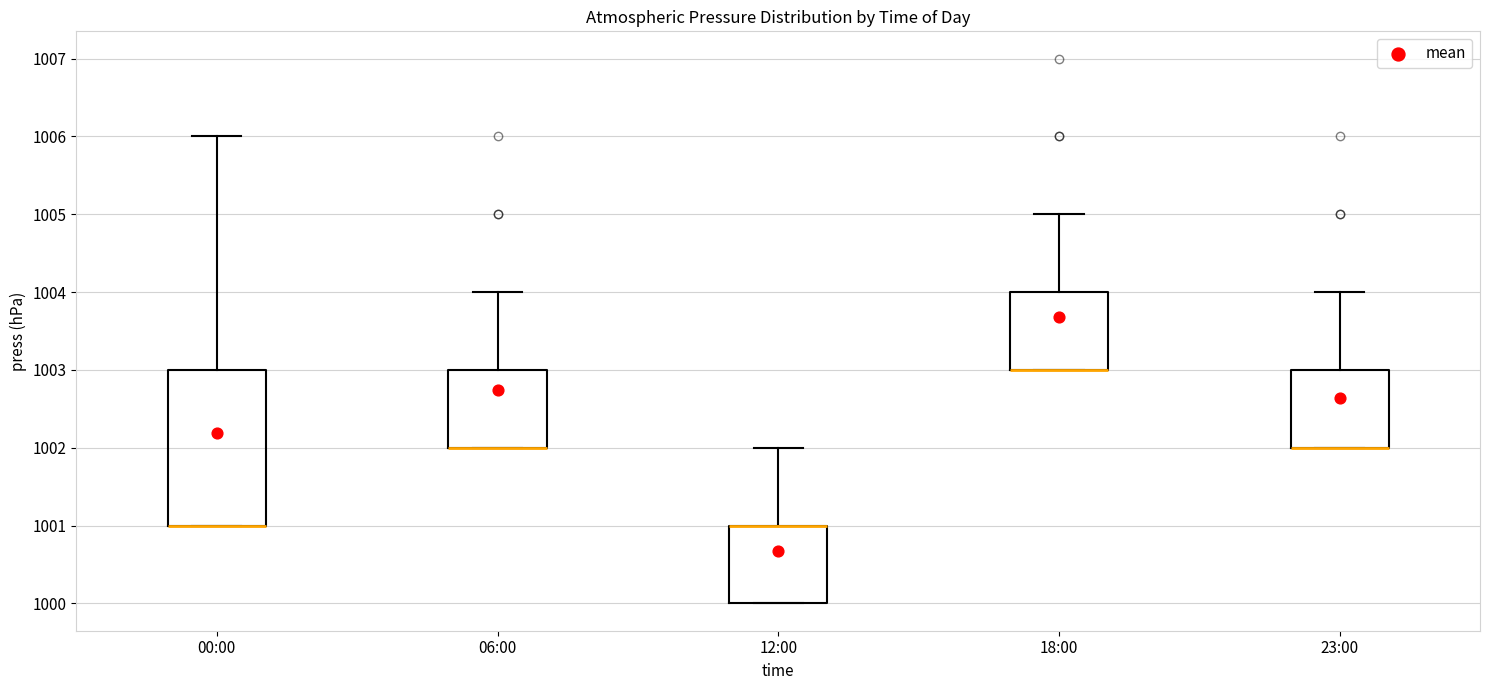

Reading left to right, read every box against the y-axis: the position of its median line, the range the box covers, and the ends of its whiskers. The values are not printed on the chart, so give them approximately, as read against the axis.

00:00: median 1001 (drawn on the box's lower edge), box 1001 to 1003, whiskers 1001 to 1006
06:00: median 1002 (drawn on the box's lower edge), box 1002 to 1003, whiskers 1002 to 1004
12:00: median 1001 (drawn on the box's upper edge), box 1000 to 1001, whiskers 1000 to 1002
18:00: median 1003 (drawn on the box's lower edge), box 1003 to 1004, whiskers 1003 to 1005
23:00: median 1002 (drawn on the box's lower edge), box 1002 to 1003, whiskers 1002 to 1004